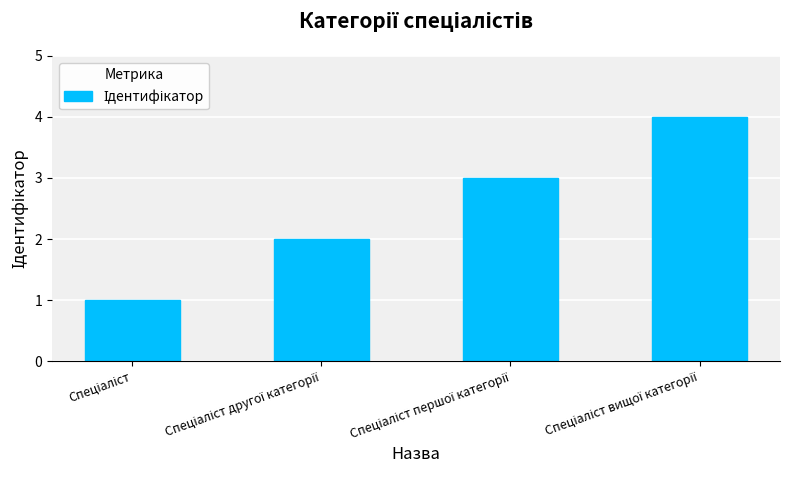

What is the maximum value shown in the chart?

4